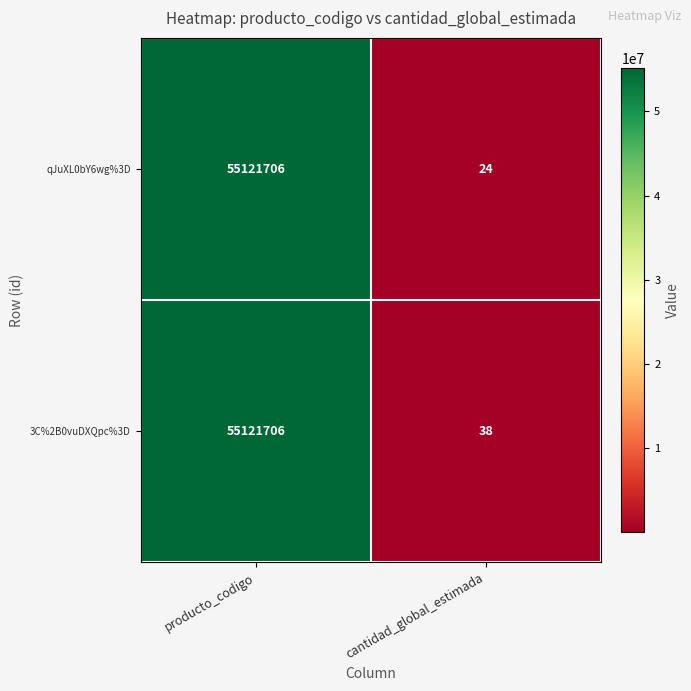

The 3C%2B0vuDXQpc%3D series shows 38 at cantidad_global_estimada. True or false?

True